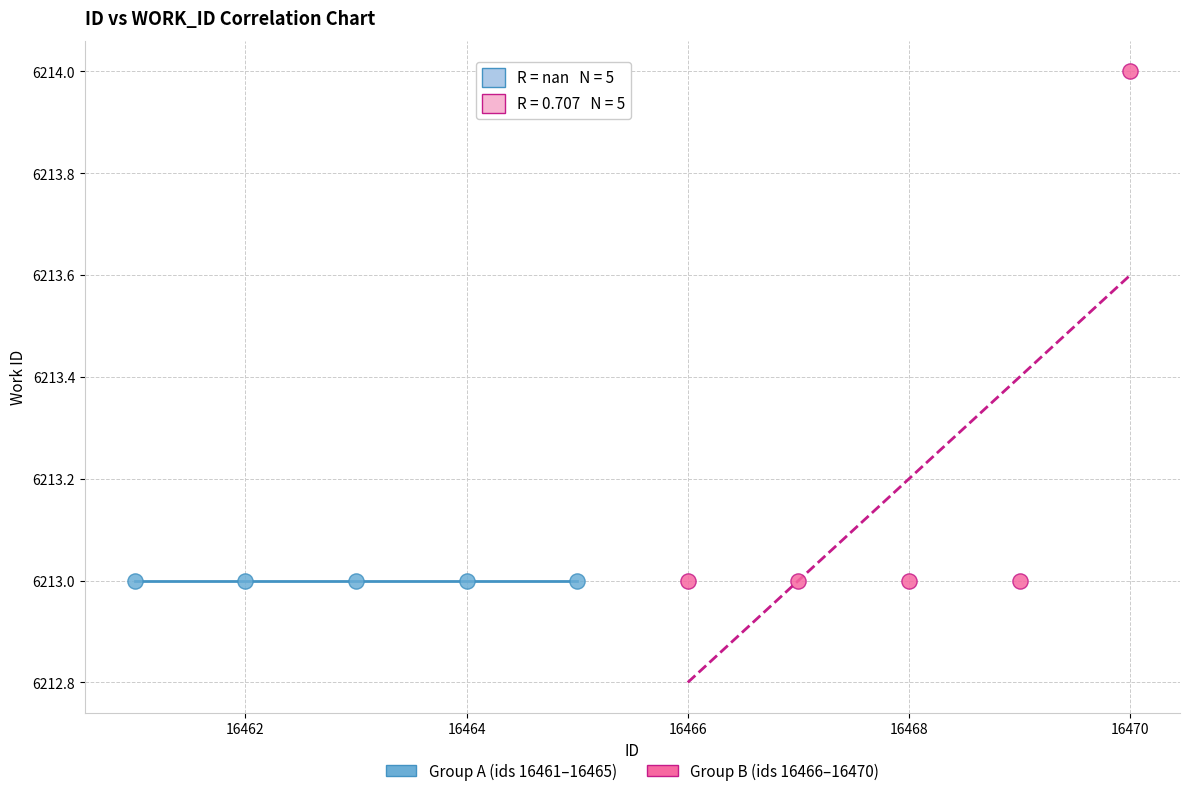

What are all the series names shown in the legend?

Group A (ids 16461–16465), Group B (ids 16466–16470)